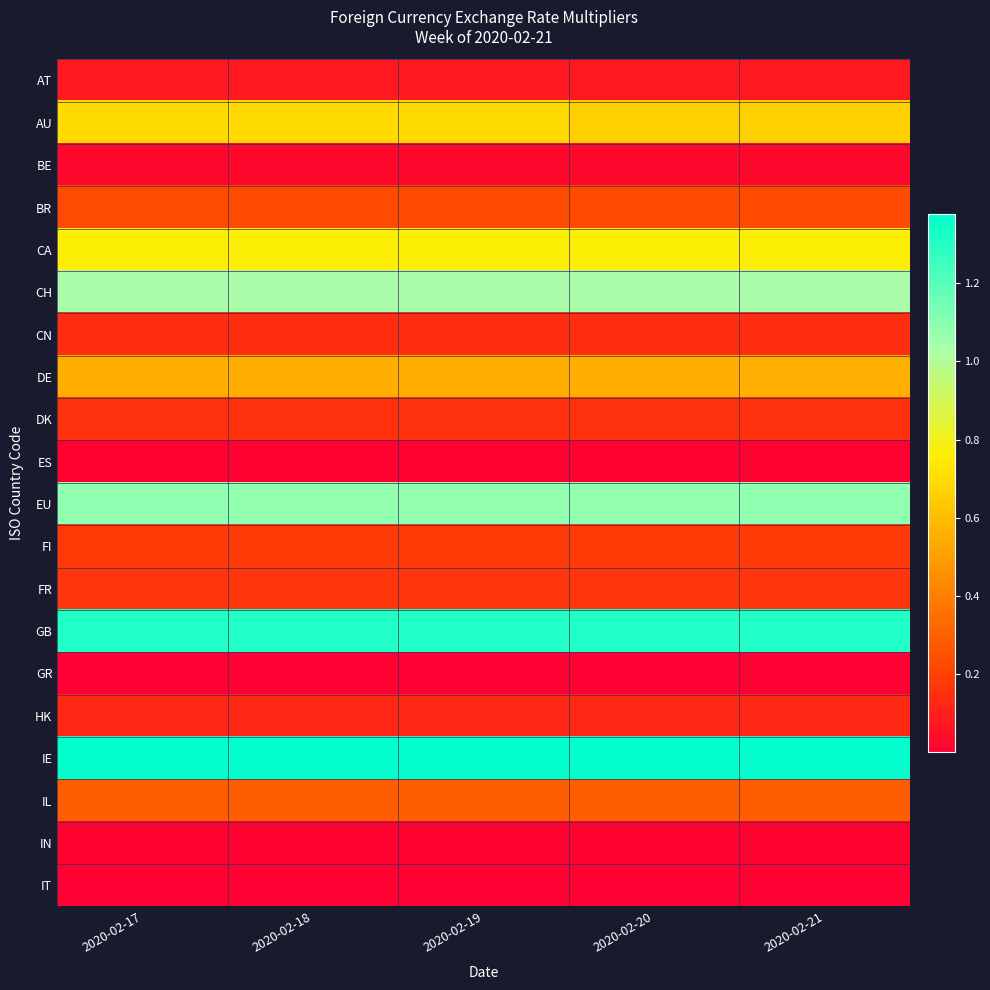

Reading right to left, what are all the values shown in this chart?

AT: 2020-02-21=0.1	2020-02-20=0.1	2020-02-19=0.1	2020-02-18=0.1	2020-02-17=0.1
AU: 2020-02-21=0.7	2020-02-20=0.7	2020-02-19=0.7	2020-02-18=0.7	2020-02-17=0.7
BE: 2020-02-21=0.0	2020-02-20=0.0	2020-02-19=0.0	2020-02-18=0.0	2020-02-17=0.0
BR: 2020-02-21=0.2	2020-02-20=0.2	2020-02-19=0.2	2020-02-18=0.2	2020-02-17=0.2
CA: 2020-02-21=0.8	2020-02-20=0.8	2020-02-19=0.8	2020-02-18=0.8	2020-02-17=0.8
CH: 2020-02-21=1.0	2020-02-20=1.0	2020-02-19=1.0	2020-02-18=1.0	2020-02-17=1.0
CN: 2020-02-21=0.1	2020-02-20=0.1	2020-02-19=0.1	2020-02-18=0.1	2020-02-17=0.1
DE: 2020-02-21=0.6	2020-02-20=0.6	2020-02-19=0.6	2020-02-18=0.6	2020-02-17=0.6
DK: 2020-02-21=0.1	2020-02-20=0.1	2020-02-19=0.1	2020-02-18=0.1	2020-02-17=0.1
ES: 2020-02-21=0.0	2020-02-20=0.0	2020-02-19=0.0	2020-02-18=0.0	2020-02-17=0.0
EU: 2020-02-21=1.1	2020-02-20=1.1	2020-02-19=1.1	2020-02-18=1.1	2020-02-17=1.1
FI: 2020-02-21=0.2	2020-02-20=0.2	2020-02-19=0.2	2020-02-18=0.2	2020-02-17=0.2
FR: 2020-02-21=0.2	2020-02-20=0.2	2020-02-19=0.2	2020-02-18=0.2	2020-02-17=0.2
GB: 2020-02-21=1.3	2020-02-20=1.3	2020-02-19=1.3	2020-02-18=1.3	2020-02-17=1.3
GR: 2020-02-21=0.0	2020-02-20=0.0	2020-02-19=0.0	2020-02-18=0.0	2020-02-17=0.0
HK: 2020-02-21=0.1	2020-02-20=0.1	2020-02-19=0.1	2020-02-18=0.1	2020-02-17=0.1
IE: 2020-02-21=1.4	2020-02-20=1.4	2020-02-19=1.4	2020-02-18=1.4	2020-02-17=1.4
IL: 2020-02-21=0.3	2020-02-20=0.3	2020-02-19=0.3	2020-02-18=0.3	2020-02-17=0.3
IN: 2020-02-21=0.0	2020-02-20=0.0	2020-02-19=0.0	2020-02-18=0.0	2020-02-17=0.0
IT: 2020-02-21=0.0	2020-02-20=0.0	2020-02-19=0.0	2020-02-18=0.0	2020-02-17=0.0